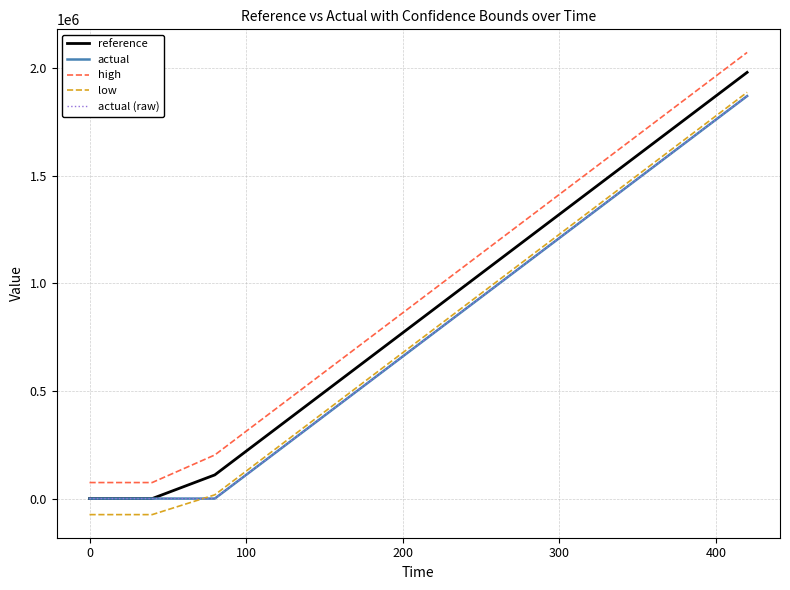

True or false: high has more than 2 points higher than both neighbors.

False